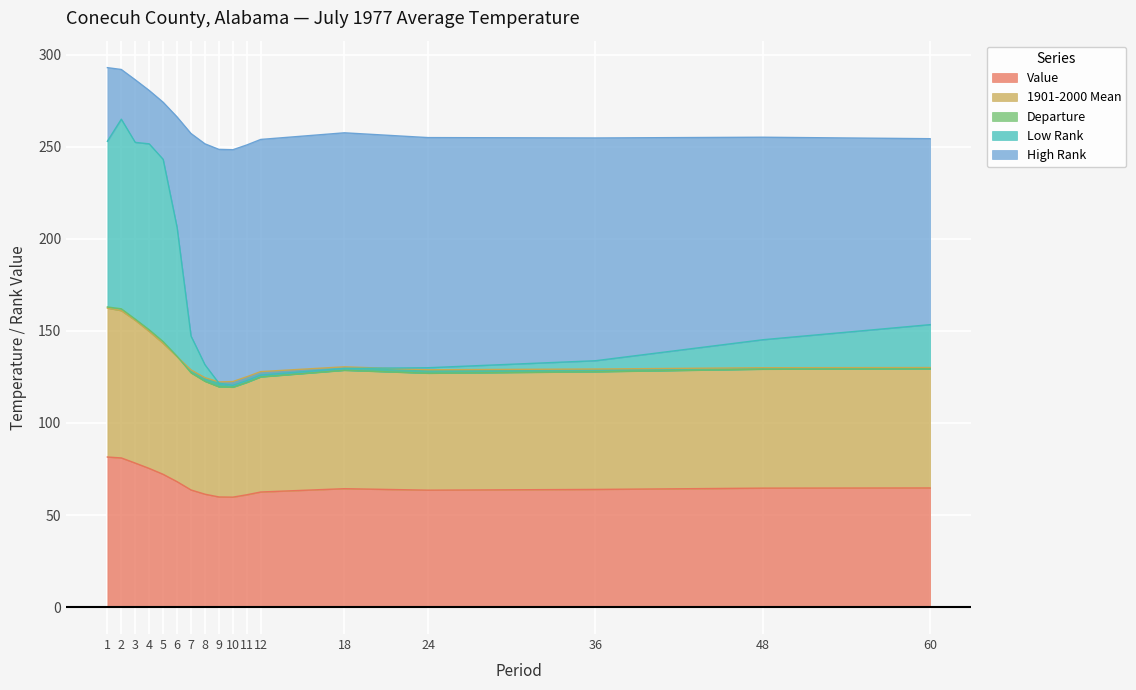

Is it true that Low Rank equals 145.2 at 48?

True